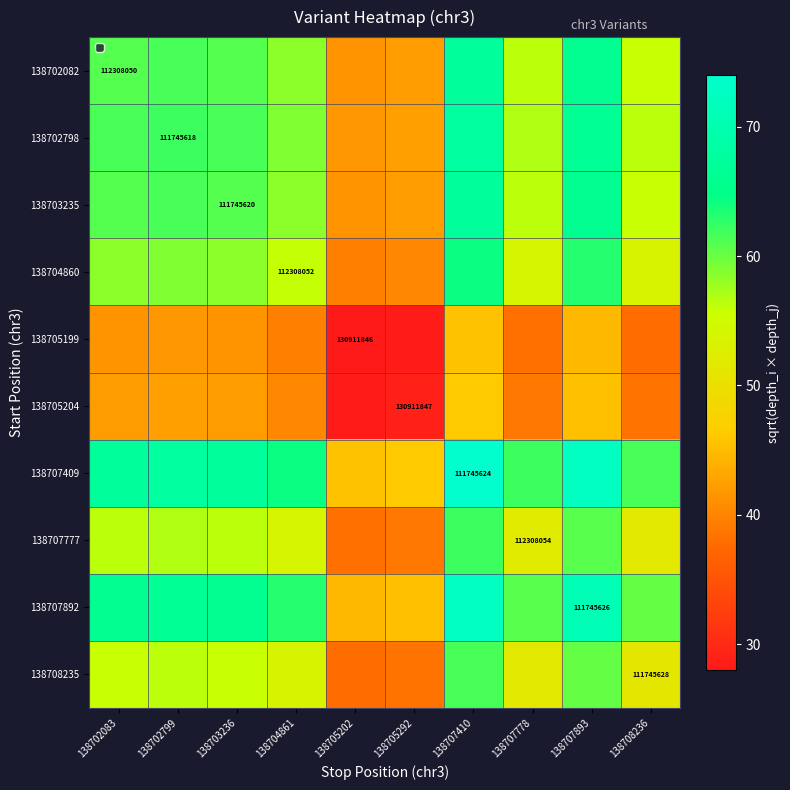

Which category has the lowest value across all series?

138705202